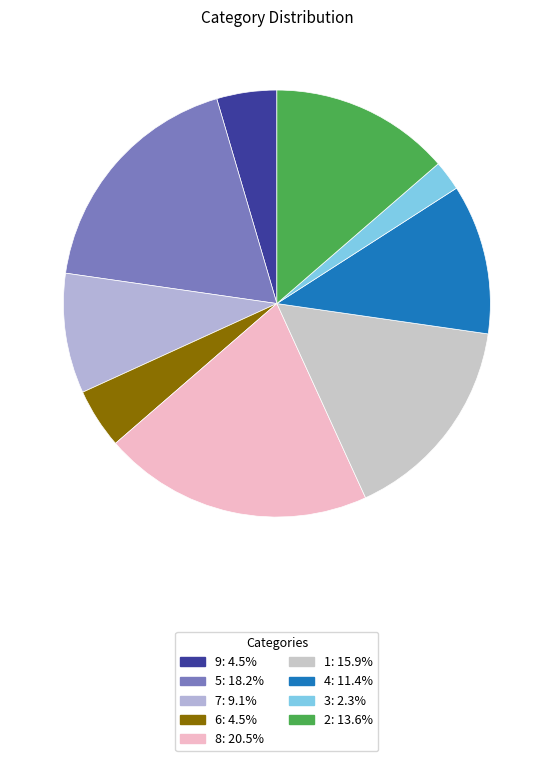

What is the smallest slice in the pie chart?

3